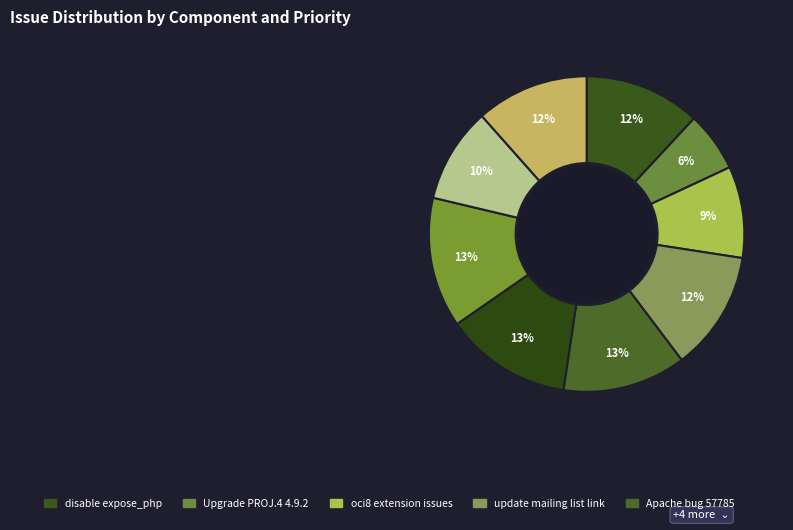

How many slices are in this pie chart?

9